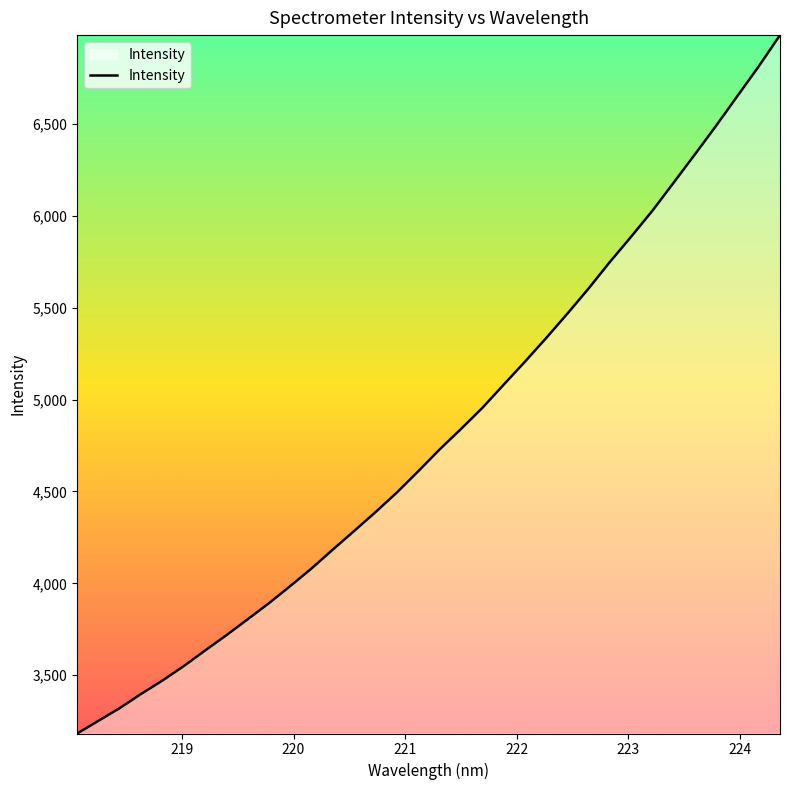

Is this an area chart (filled region under the line)?

No